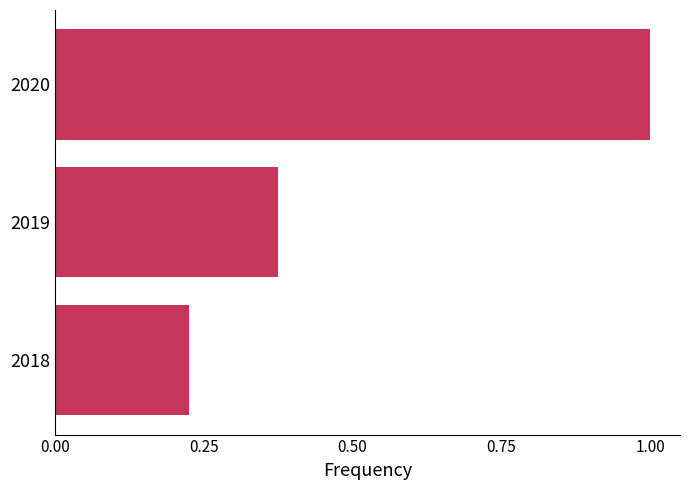

Count the number of categories in the chart.

3